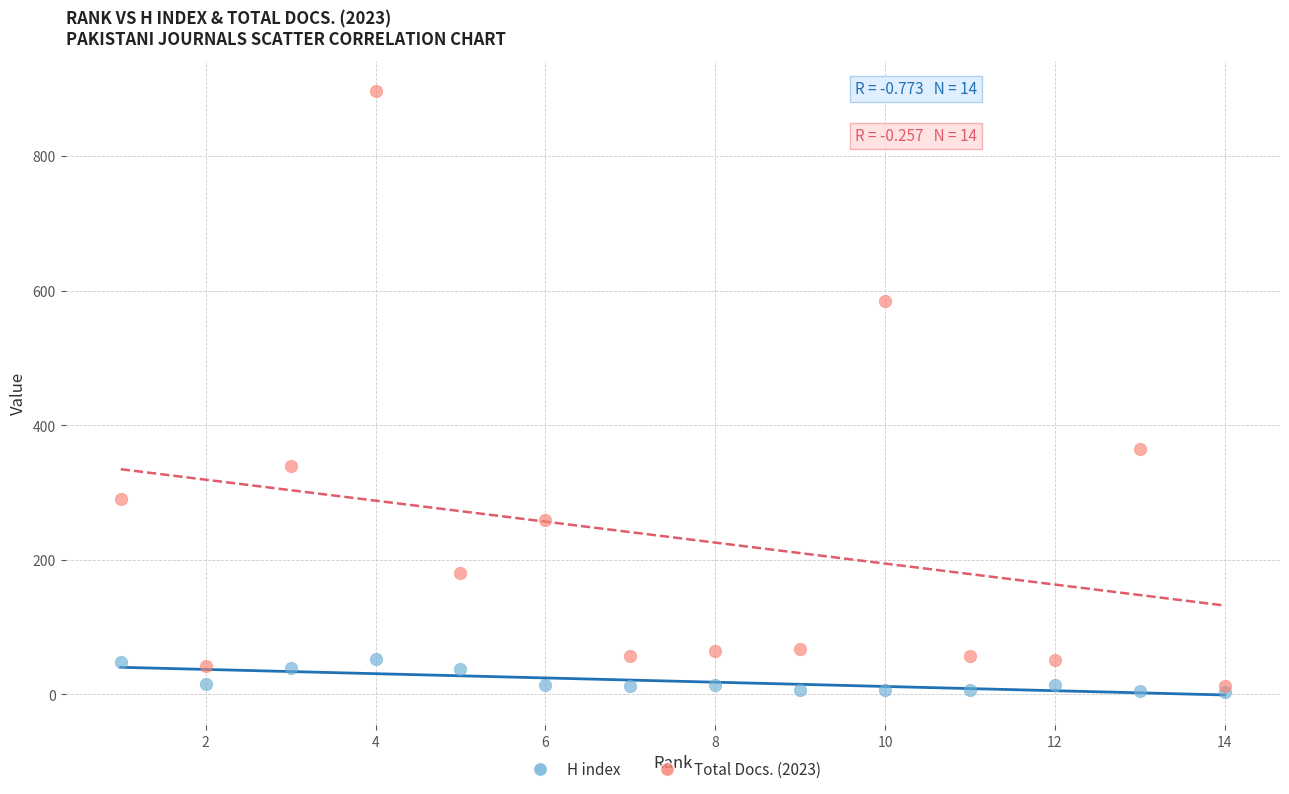

In the Total Docs. (2023) series, what Y value is closest to 454?

365